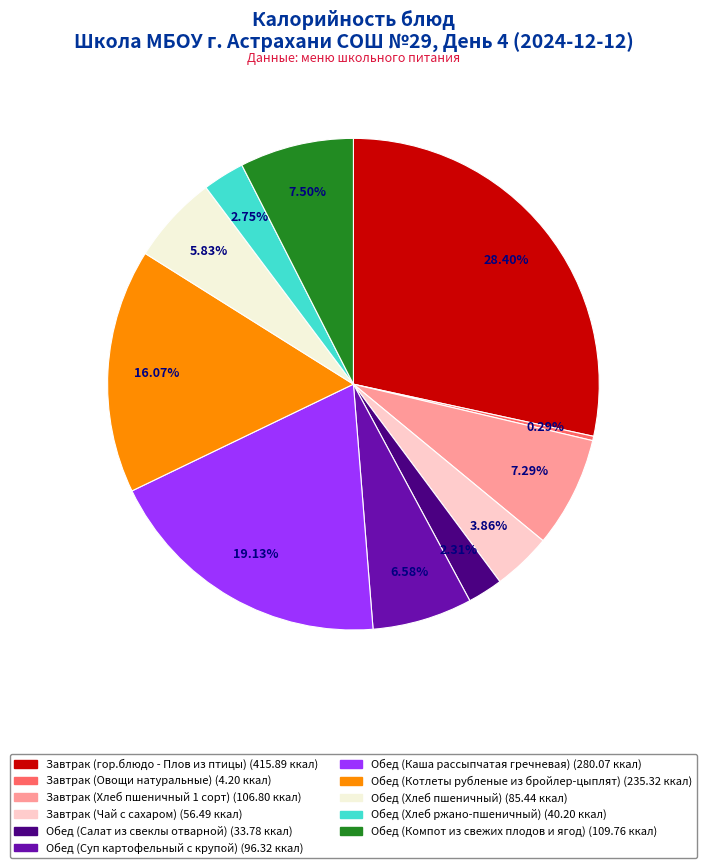

What portion of the pie excludes Обед (Салат из свеклы отварной)?

97.7%